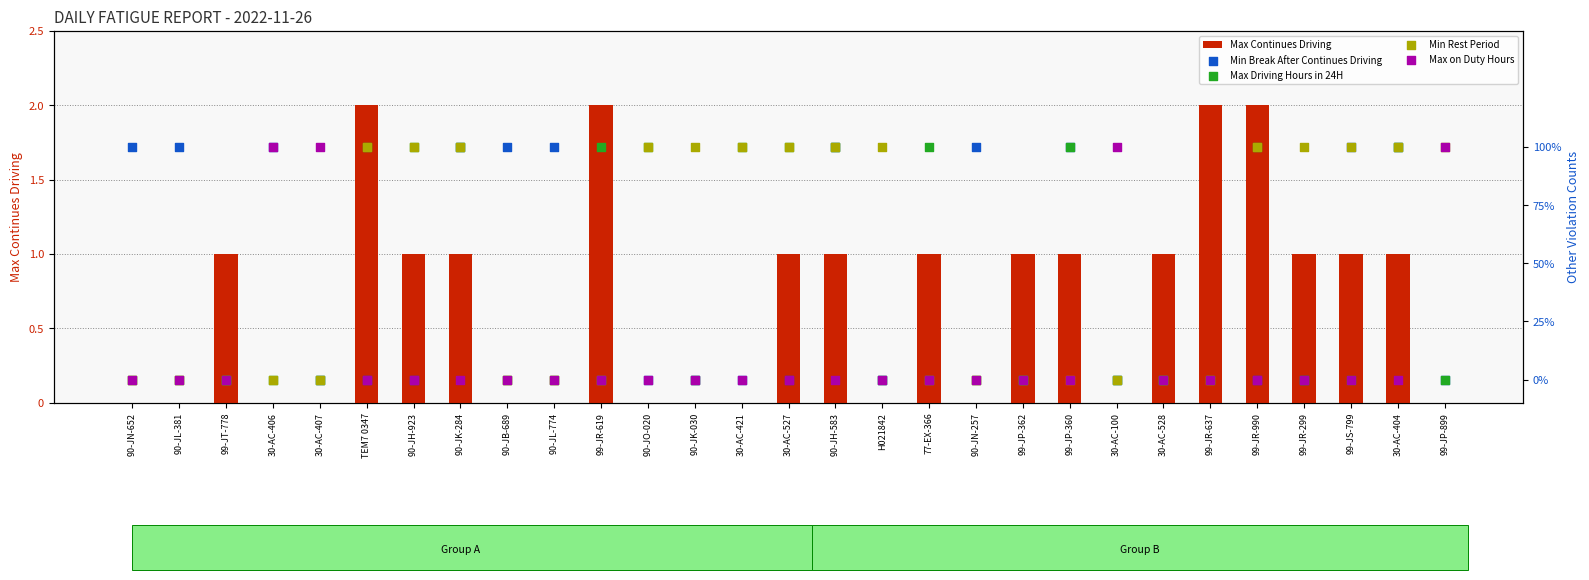

What are all the series names shown in the legend?

Max Continues Driving, Min Break After Continues Driving, Max Driving Hours in 24H, Min Rest Period, Max on Duty Hours